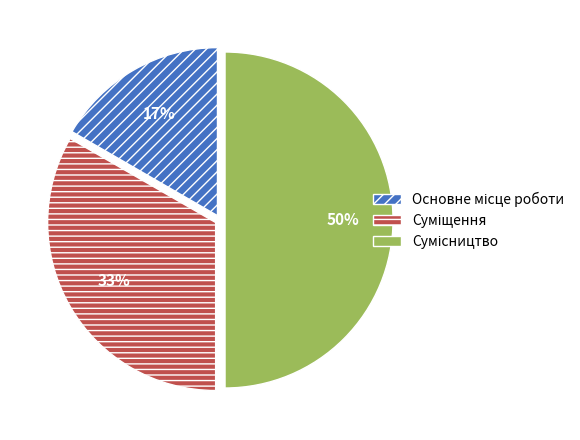

To the nearest percent, what is the difference between the largest and smallest slice percentages?

33%